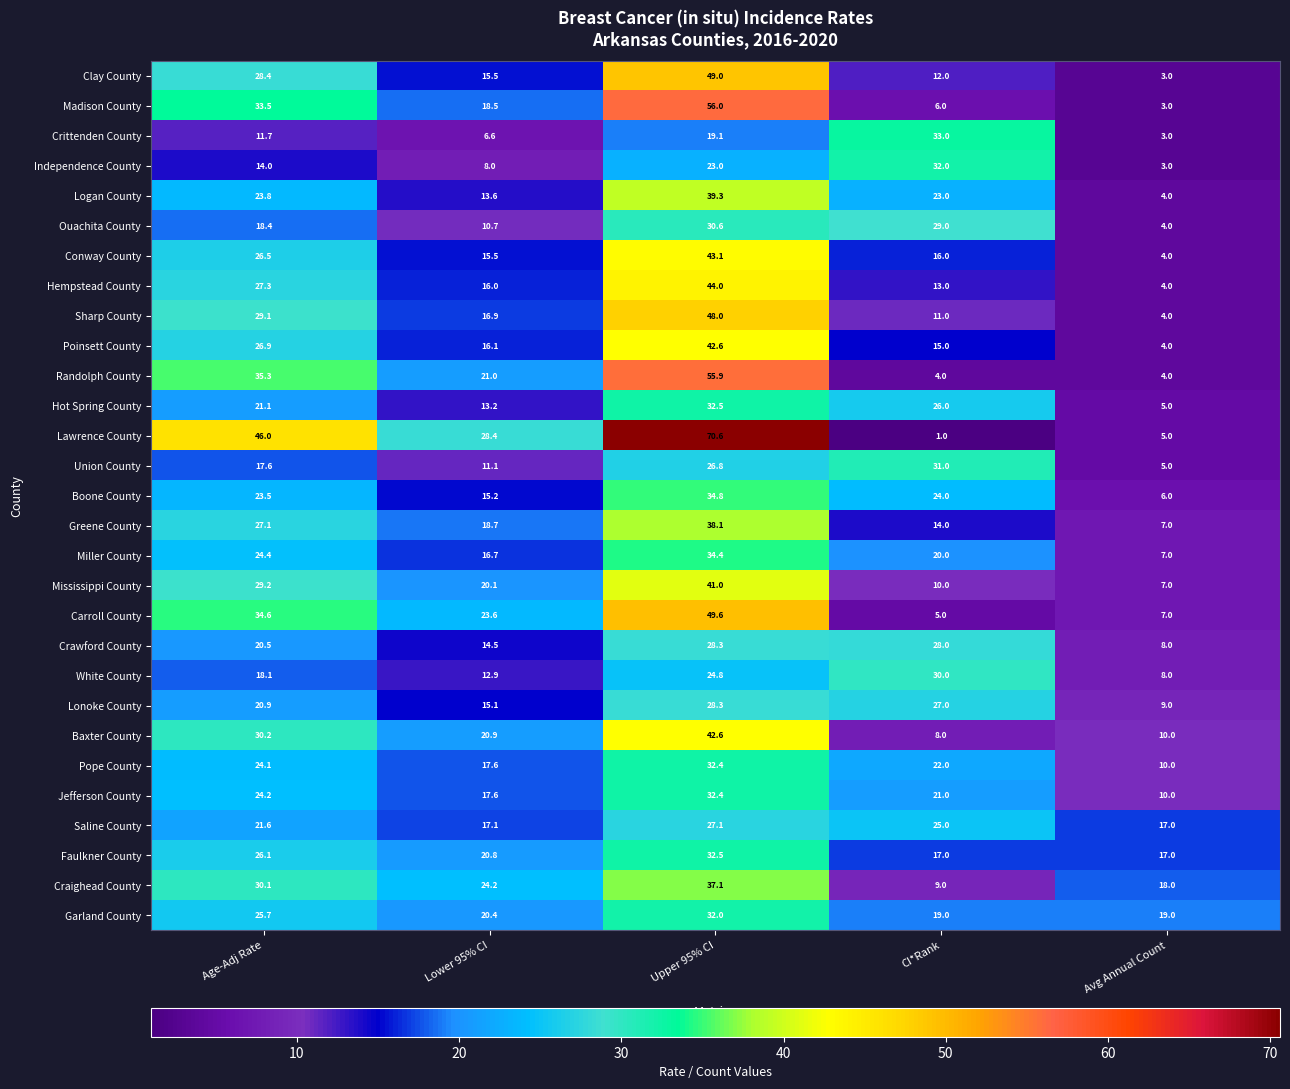

Rank the series at Age-Adj Rate from lowest to highest value.

Crittenden County, Independence County, Union County, White County, Ouachita County, Crawford County, Lonoke County, Hot Spring County, Saline County, Boone County, Logan County, Pope County, Jefferson County, Miller County, Garland County, Faulkner County, Conway County, Poinsett County, Greene County, Hempstead County, Clay County, Sharp County, Mississippi County, Craighead County, Baxter County, Madison County, Carroll County, Randolph County, Lawrence County